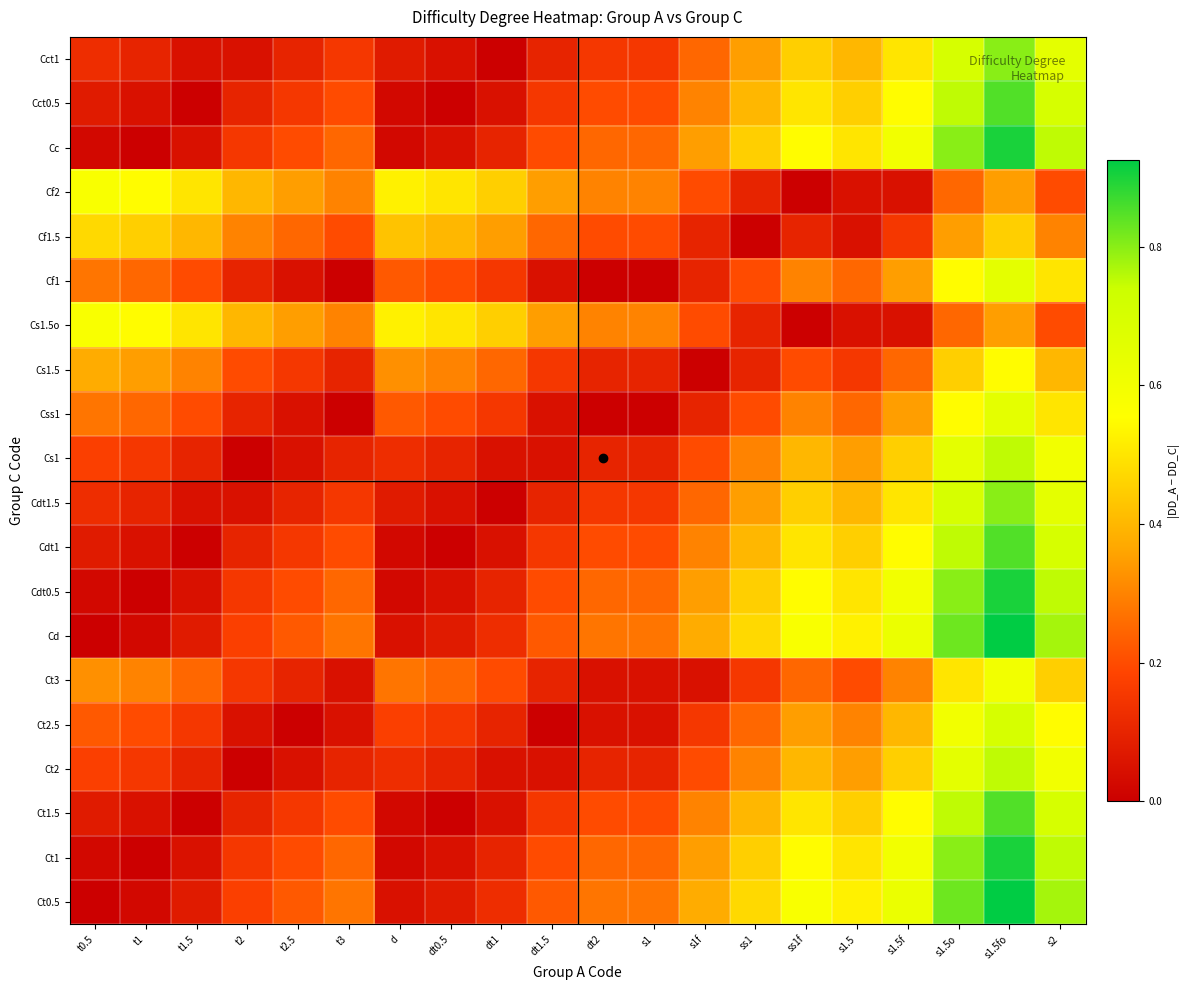

Count the number of categories in the chart.

20